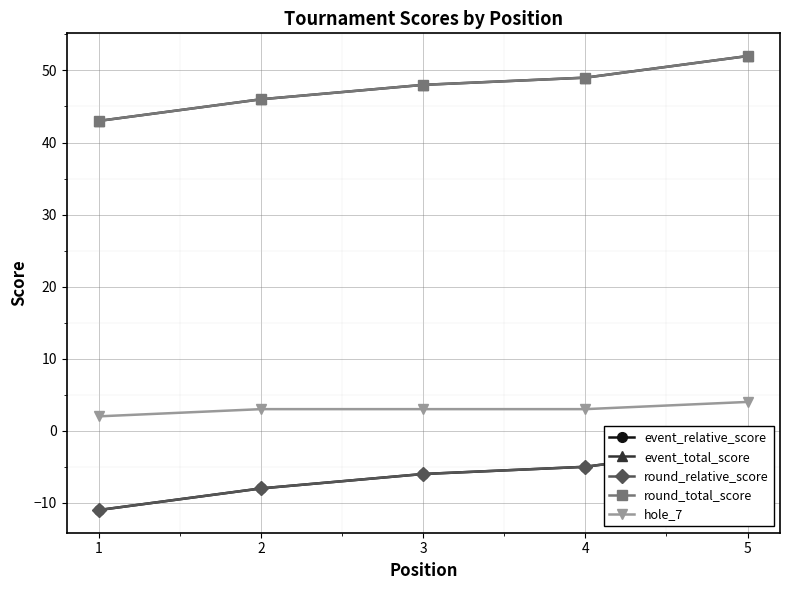

True or false: round_relative_score and event_total_score intersect in this chart.

False